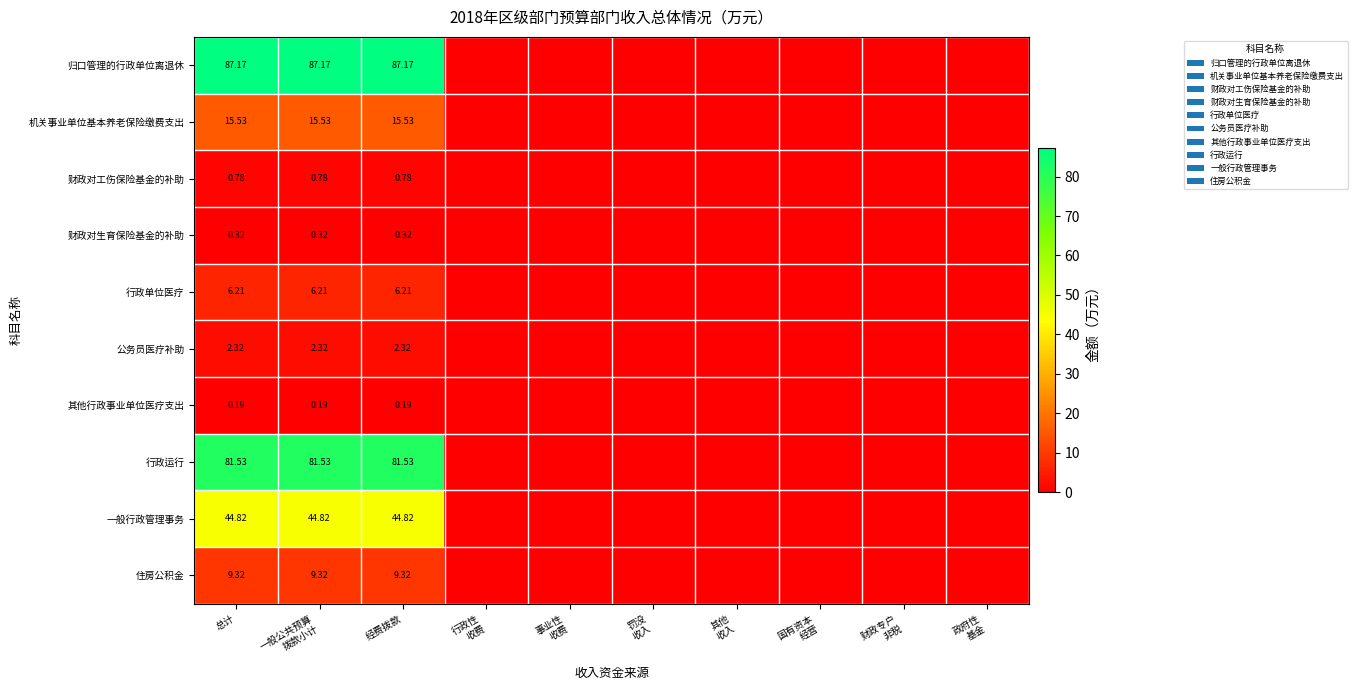

Rank the series at 经费拨款 from highest to lowest value.

归口管理的行政单位离退休, 行政运行, 一般行政管理事务, 机关事业单位基本养老保险缴费支出, 住房公积金, 行政单位医疗, 公务员医疗补助, 财政对工伤保险基金的补助, 财政对生育保险基金的补助, 其他行政事业单位医疗支出